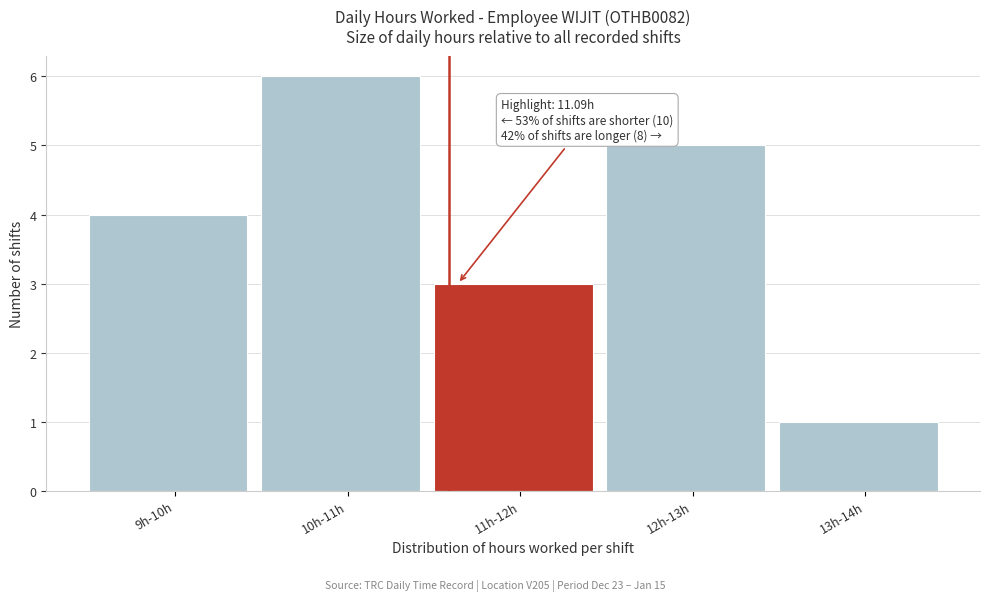

Reading left to right, what are all the values shown in this chart?

9h-10h=4	10h-11h=6	11h-12h=3	12h-13h=5	13h-14h=1